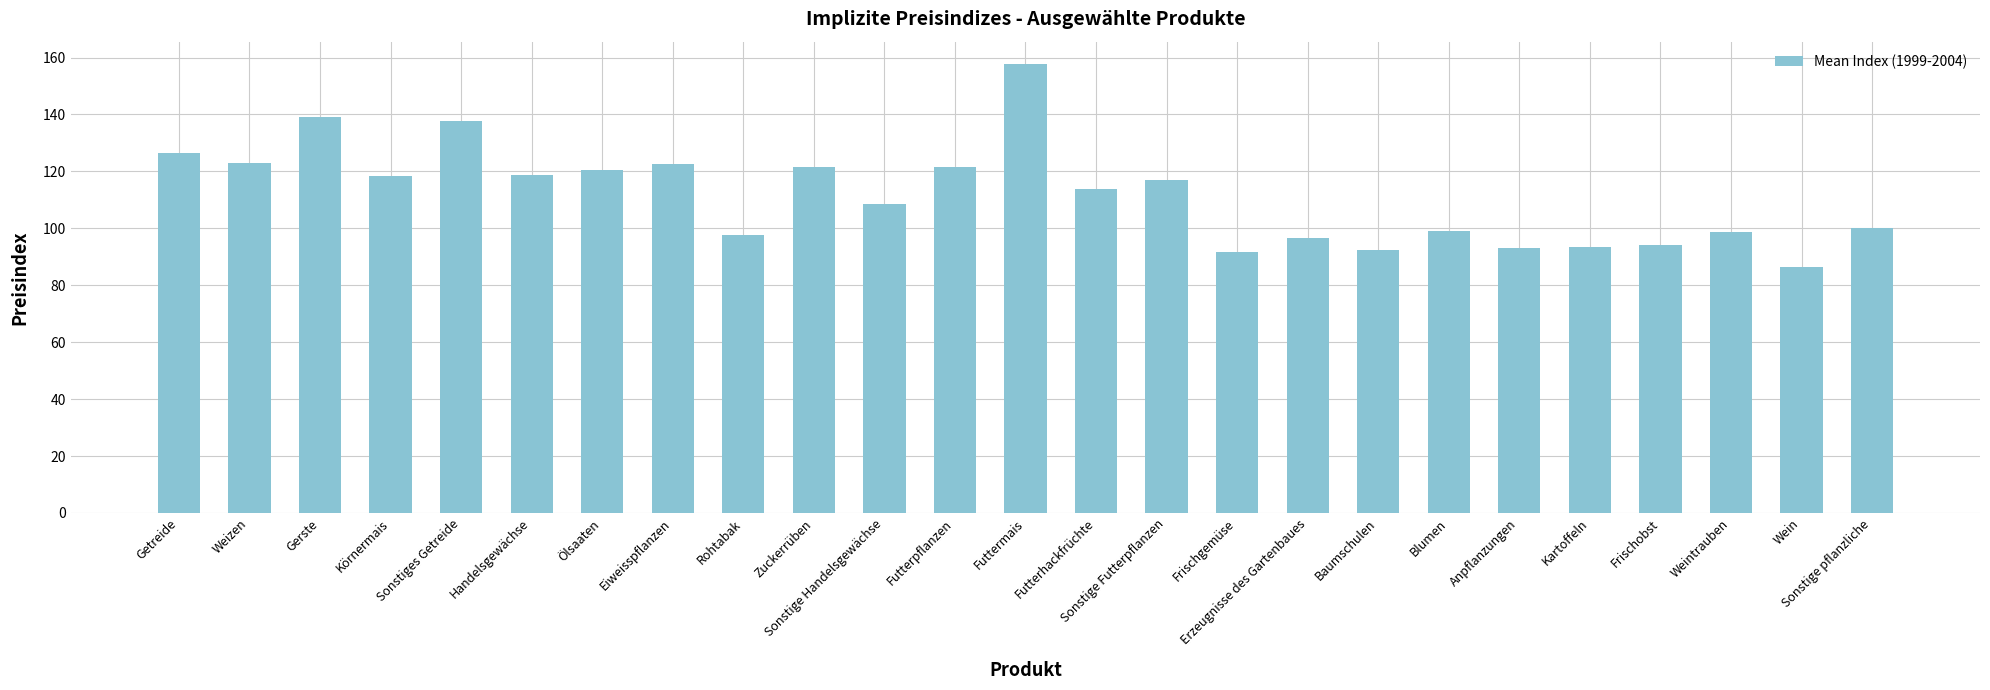

Which label corresponds to the largest value in the chart?

Futtermais